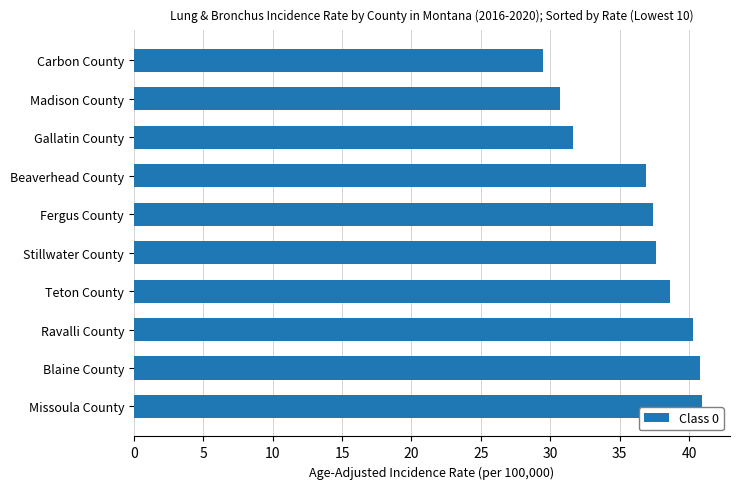

True or false: the data shows 67.6 at Blaine County.

False